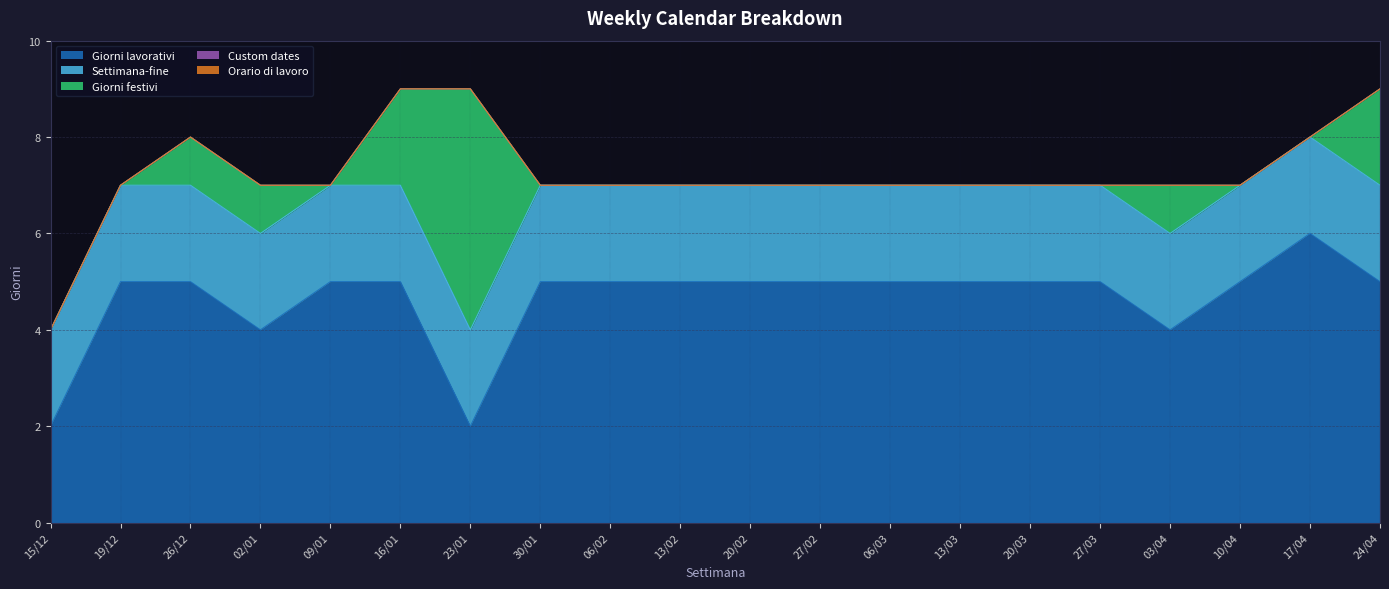

The Giorni festivi series shows 3 at 20/02. True or false?

False